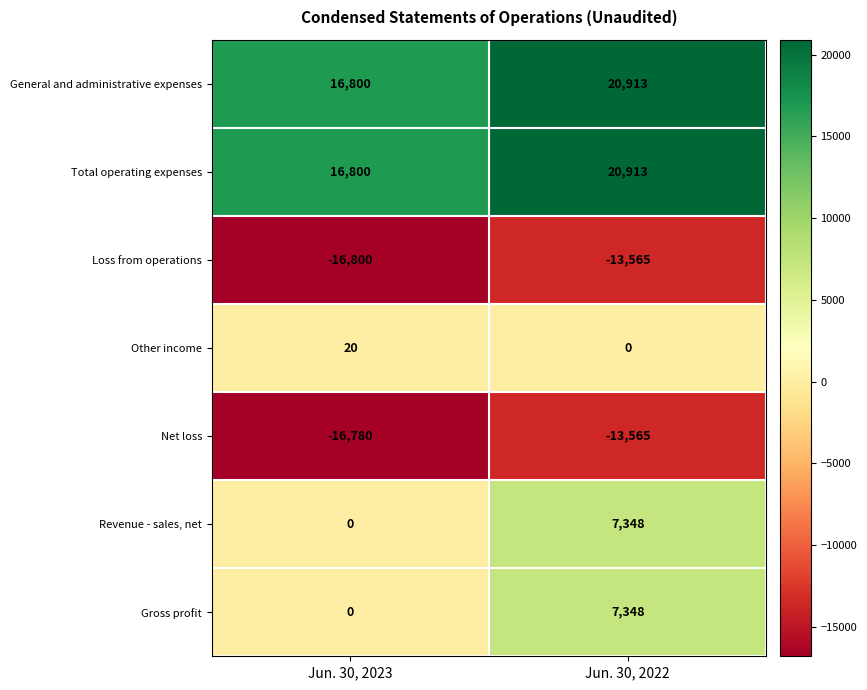

Which category has the lowest value across all series?

Jun. 30, 2023